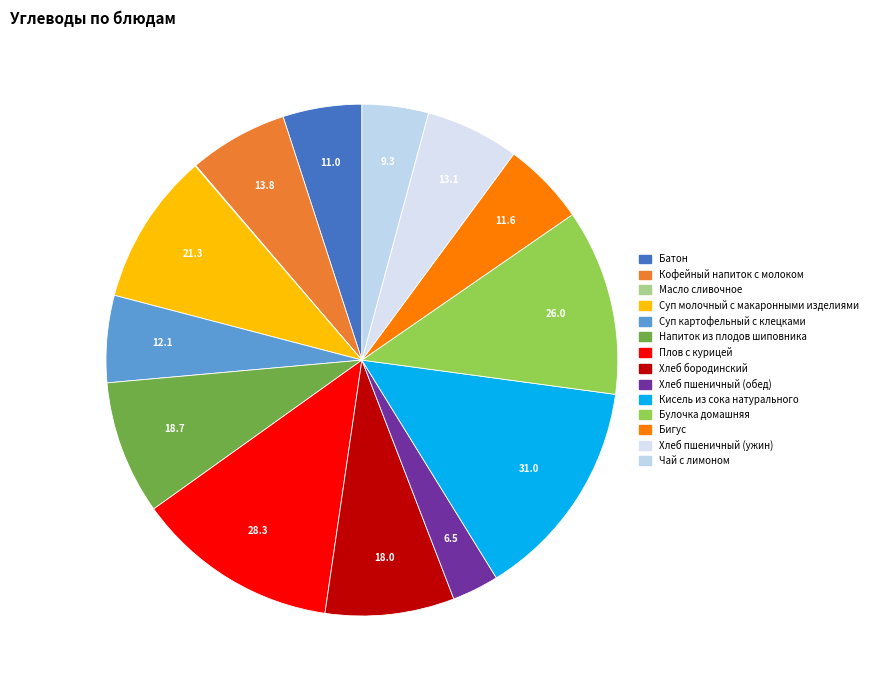

Which has a higher value, Хлеб бородинский or Суп молочный с макаронными изделиями?

Суп молочный с макаронными изделиями